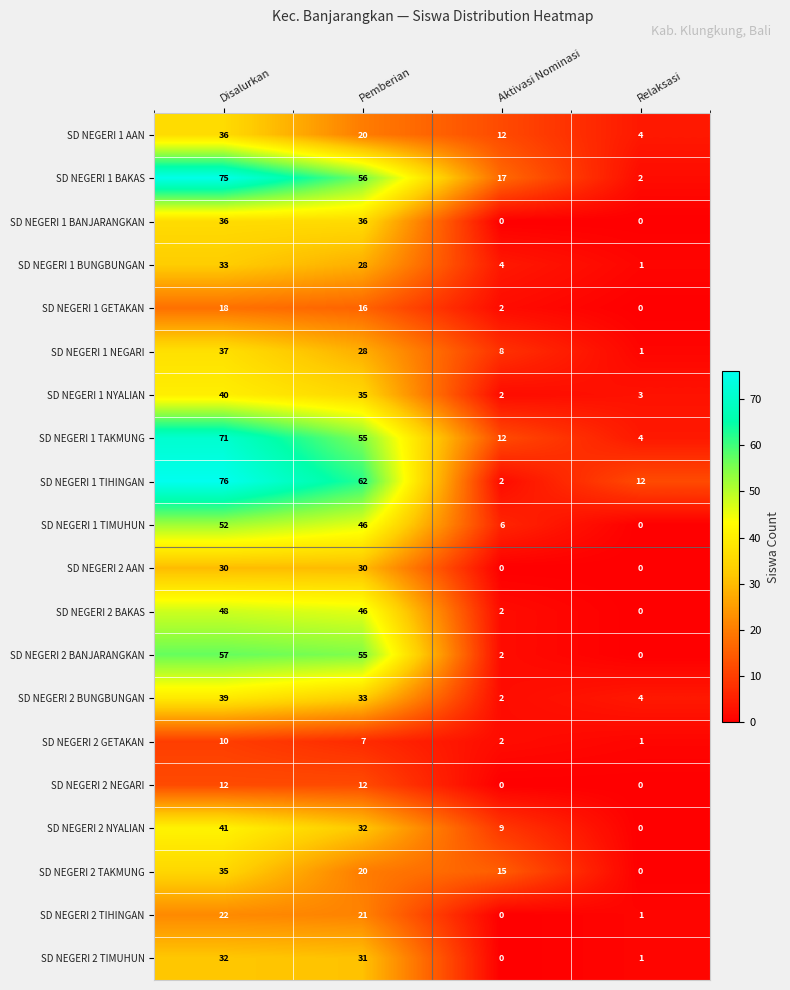

Count the number of categories in the chart.

4